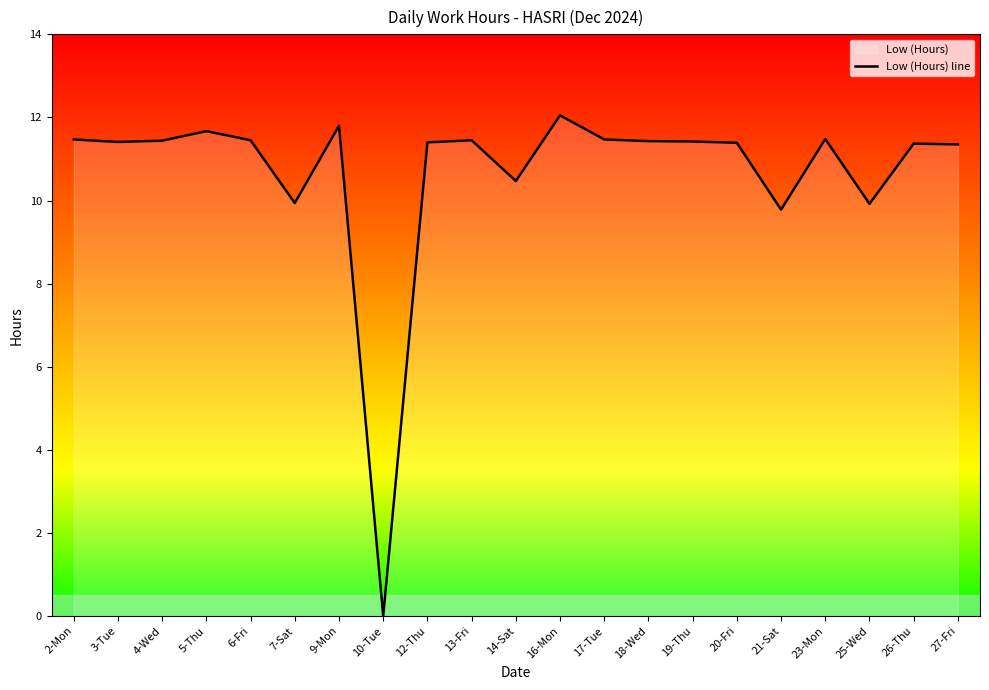

Where is the first local minimum?

3-Tue